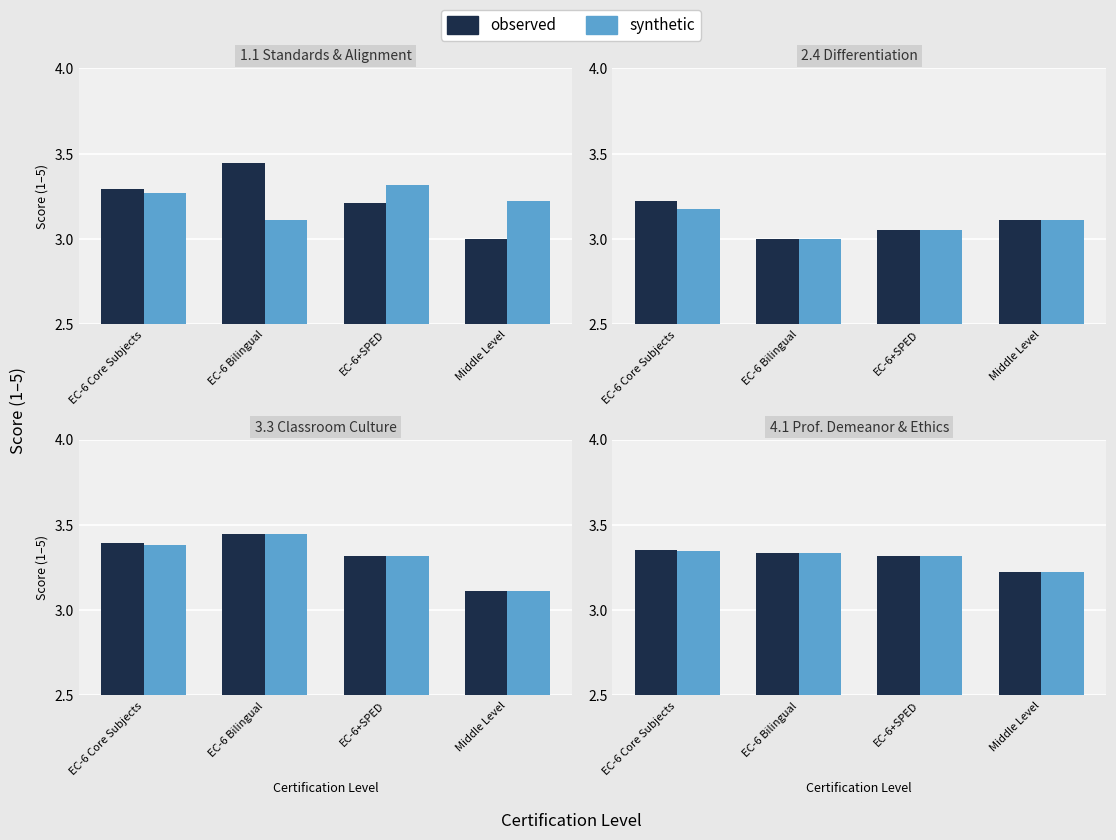

Which label corresponds to the smallest value in the chart?

Middle Level